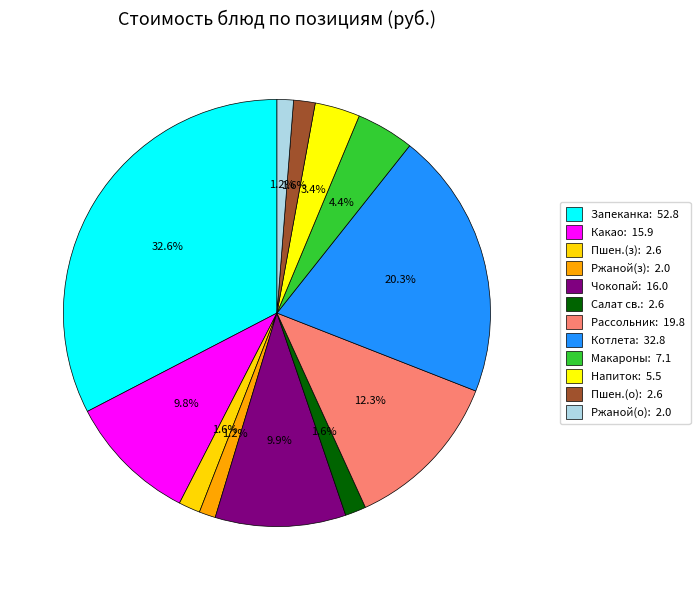

Is there a majority slice in this chart?

No